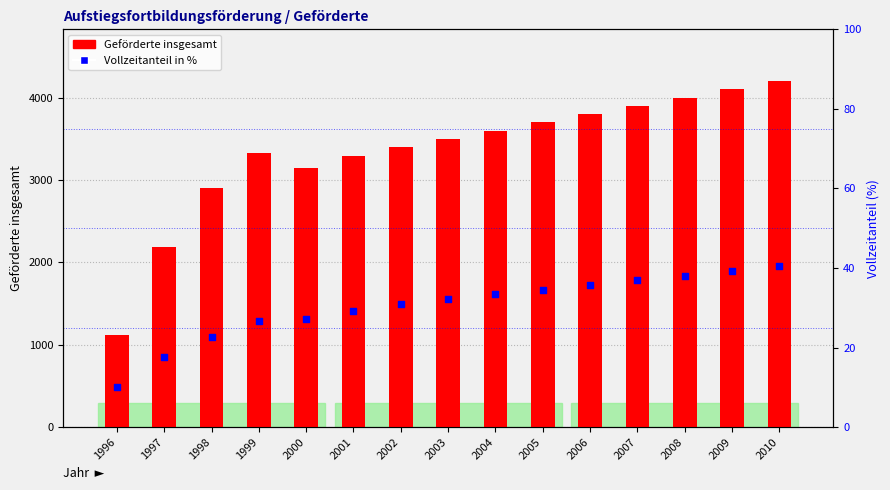

At which category is the sum across all series the highest?

2010